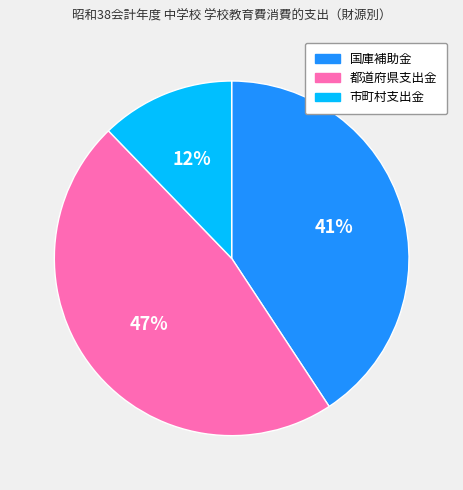

Between 市町村支出金 and 都道府県支出金, which is larger?

都道府県支出金